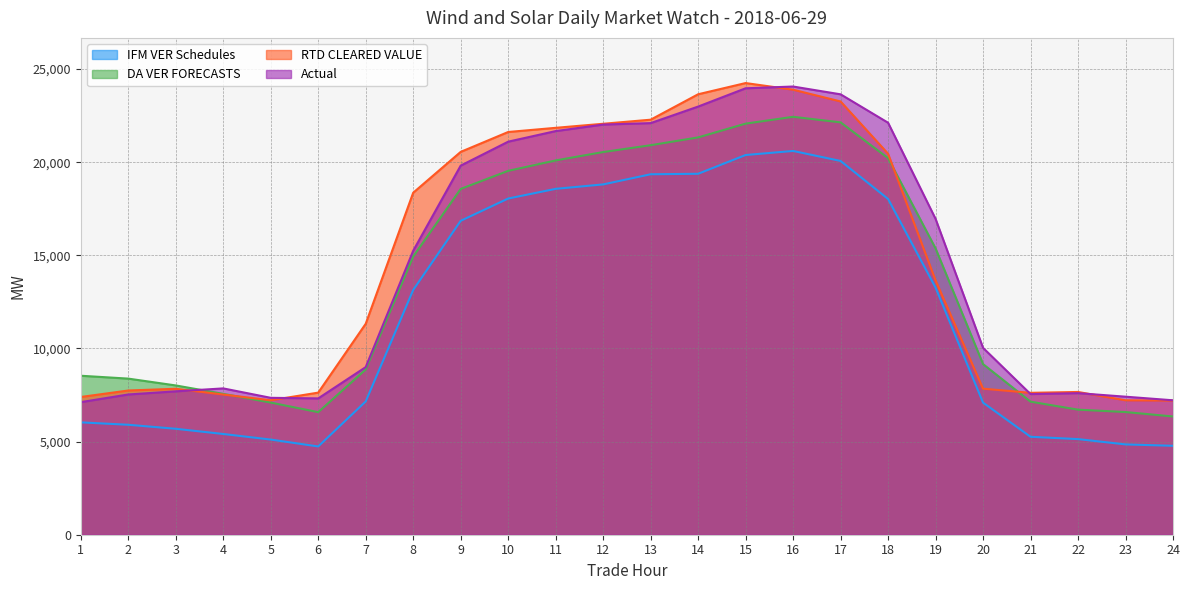

Which series has the largest range (max minus min)?

RTD CLEARED VALUE